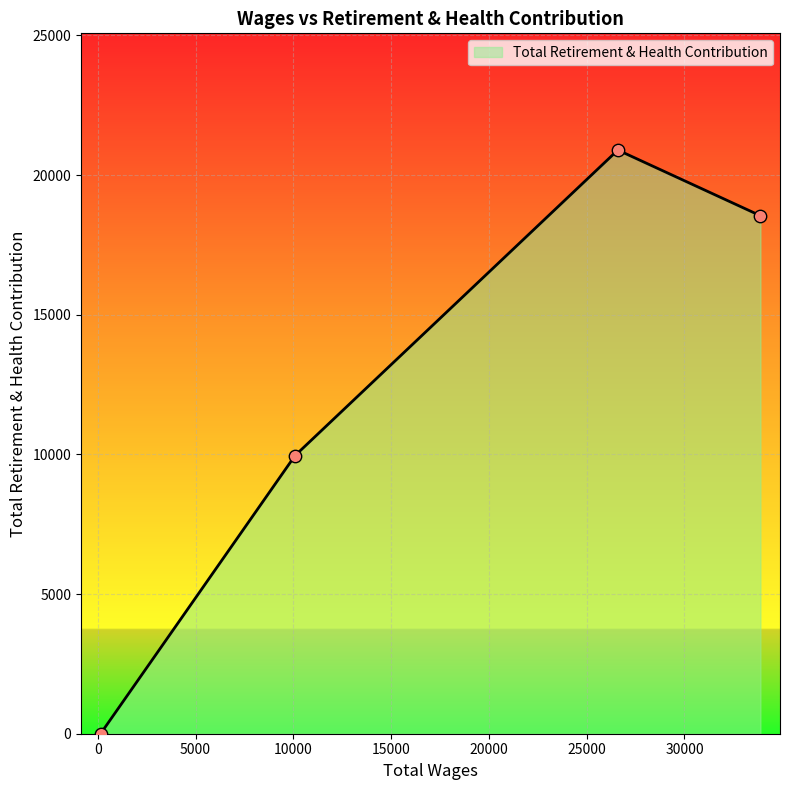

What is the greatest value displayed?

20896